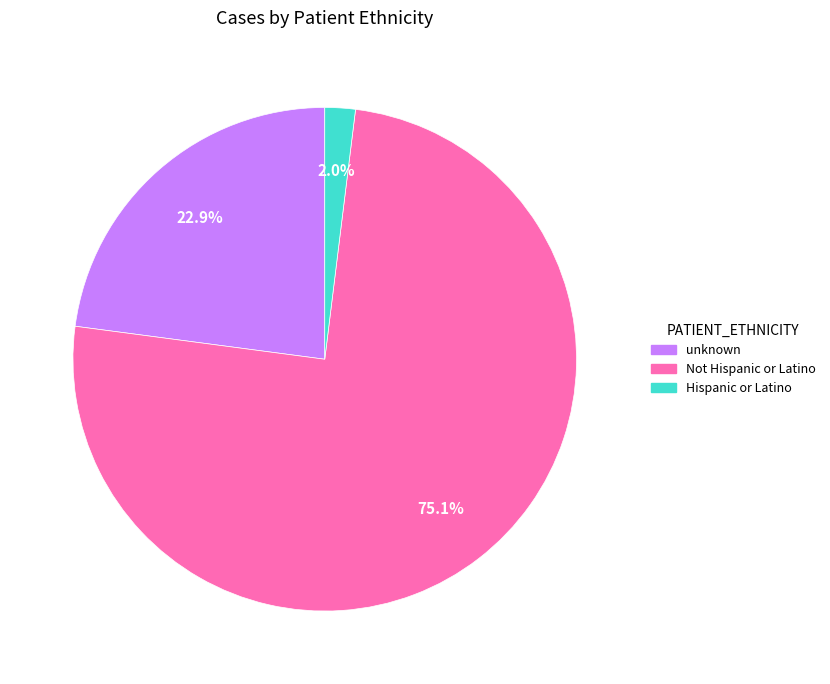

To the nearest percent, what percentage of the pie is Hispanic or Latino?

2%